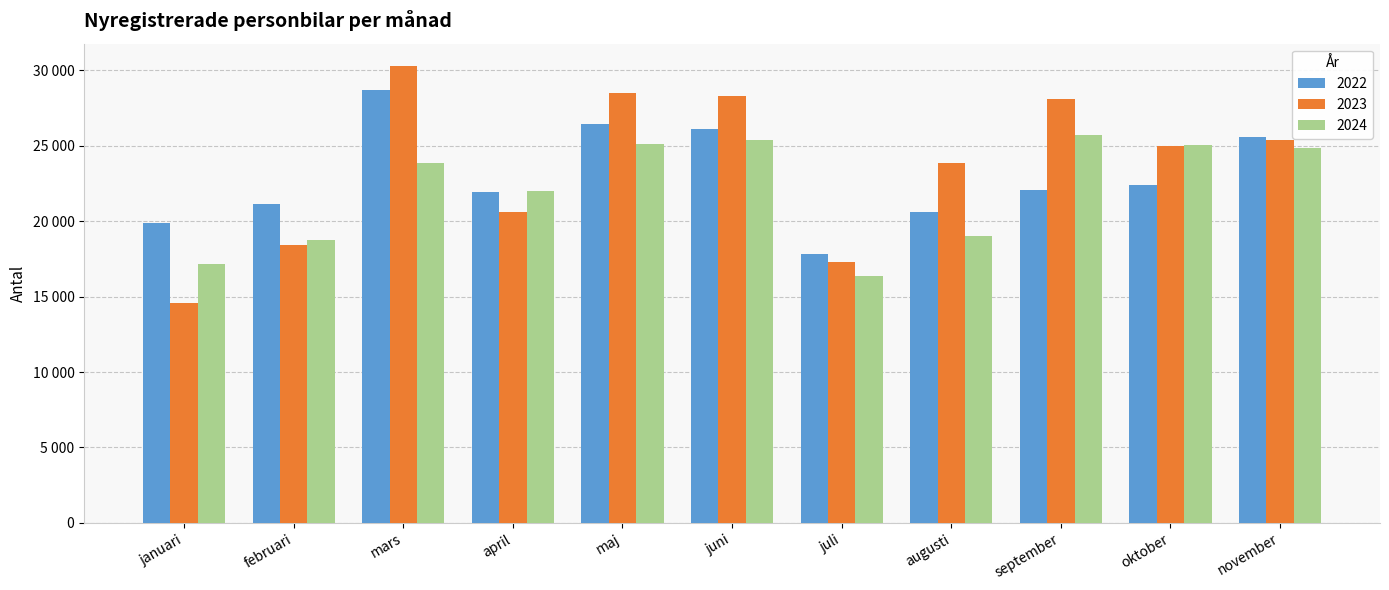

What is the label of the 2nd bar from the left?

februari